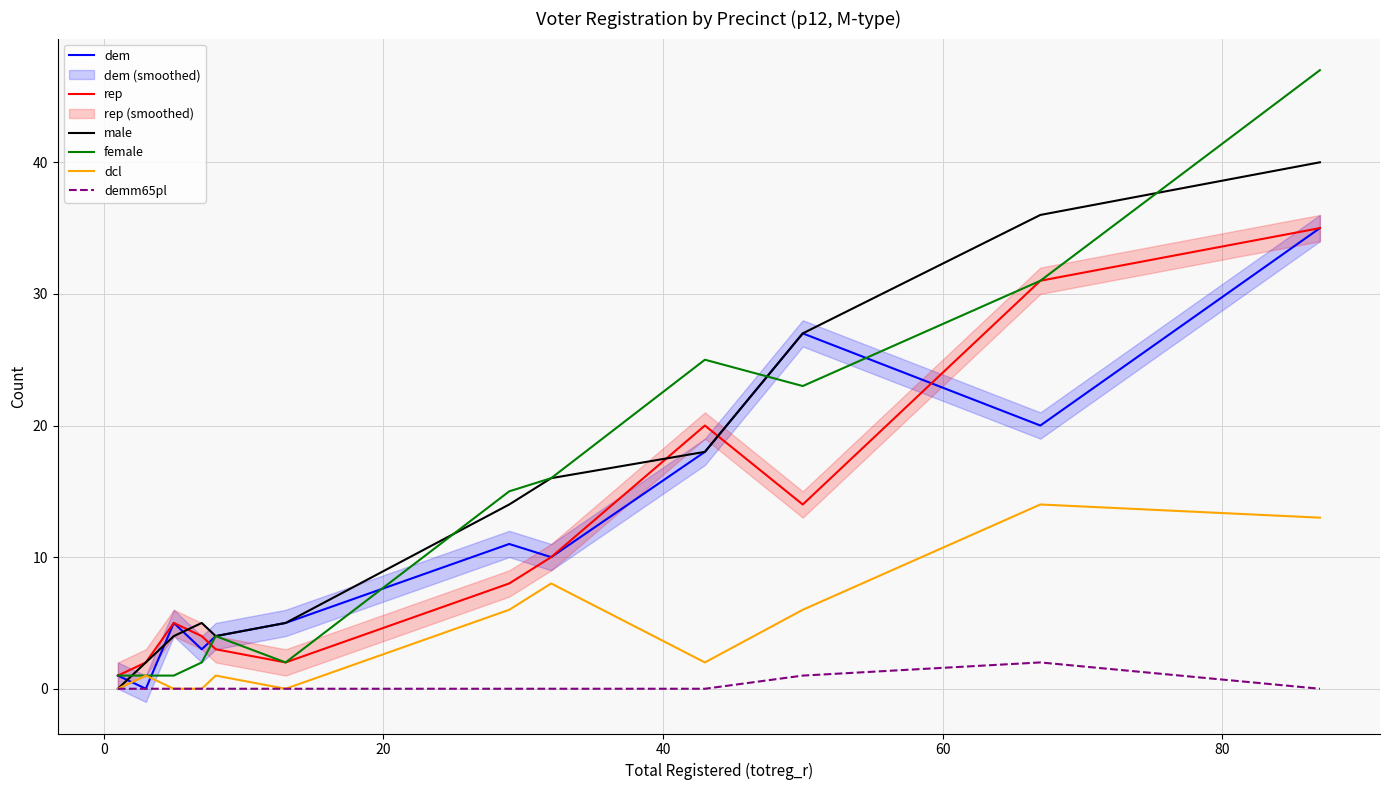

True or false: male and dcl cross at least once.

False